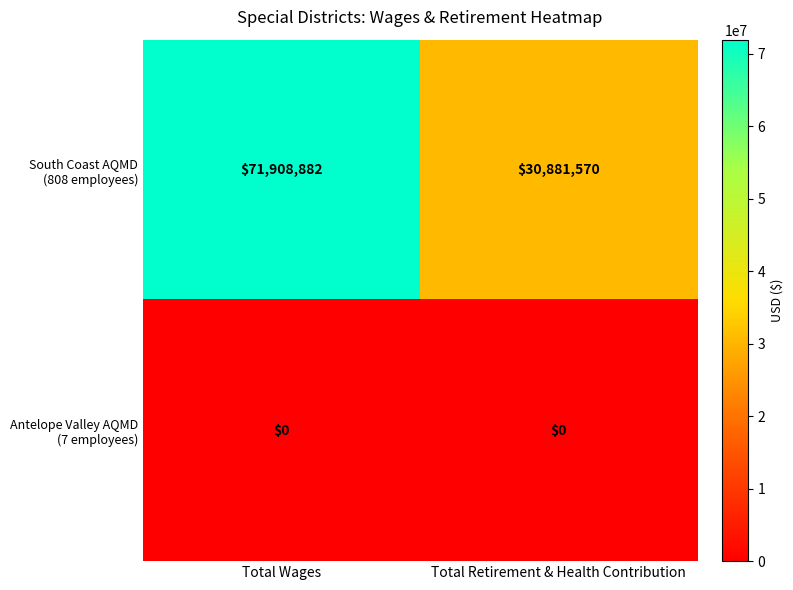

At which category is the sum across all series the highest?

Total Wages